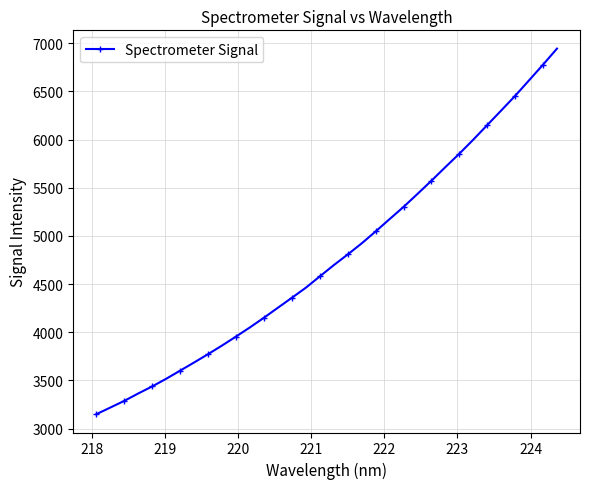

What is the value of the 24th point from the left?

5436.9